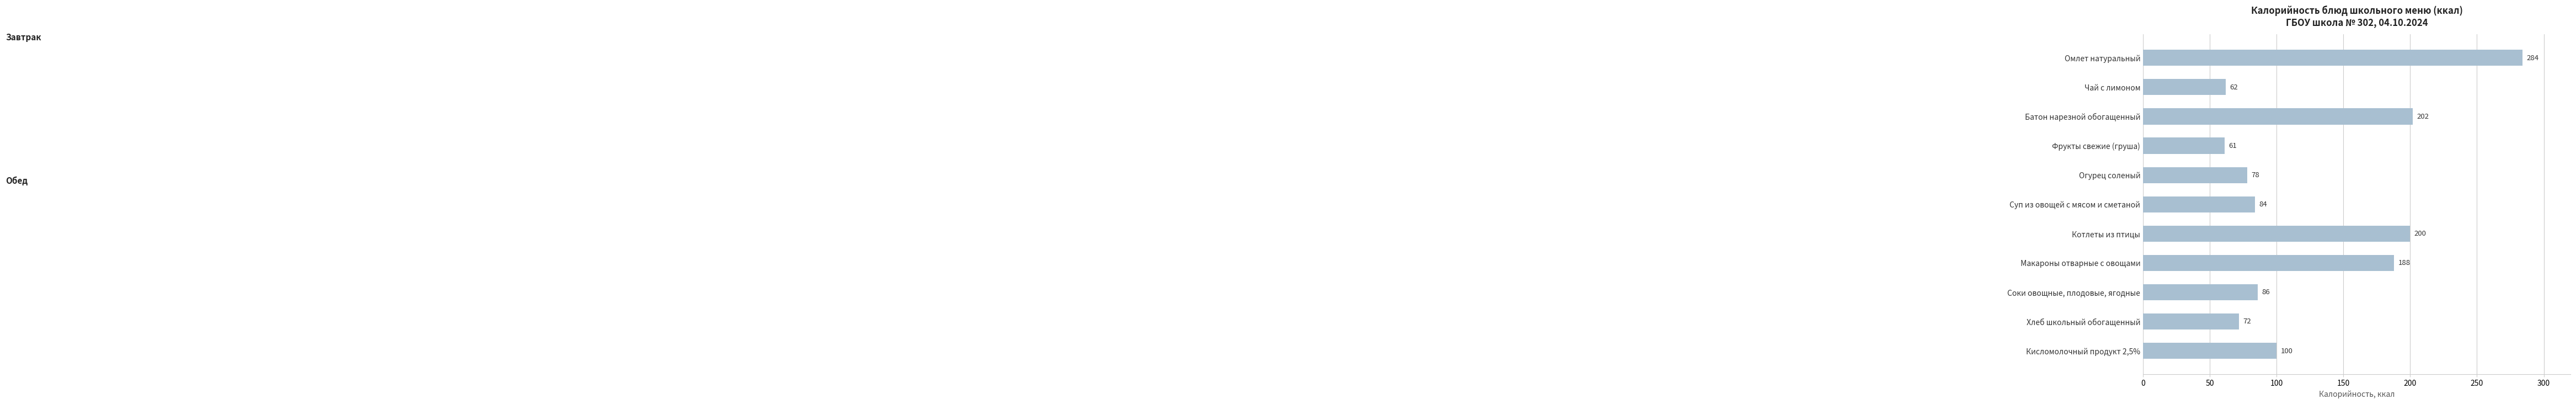

What is the smallest value displayed?

61